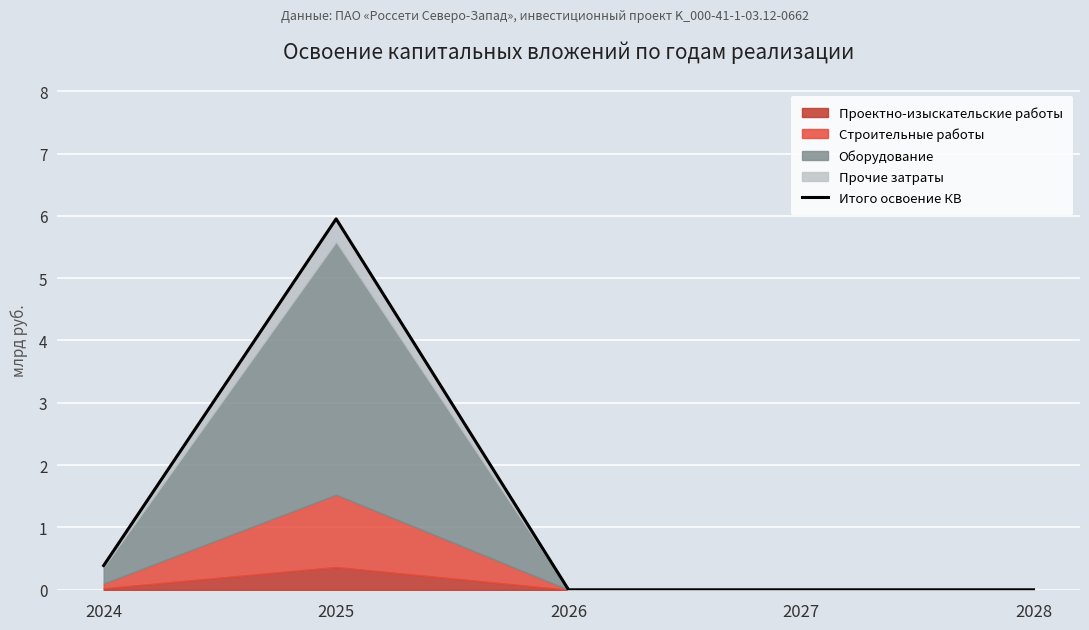

Reading left to right, extract all data points from this chart.

2024=0.4	2025=6.0	2026=0.0	2027=0.0	2028=0.0